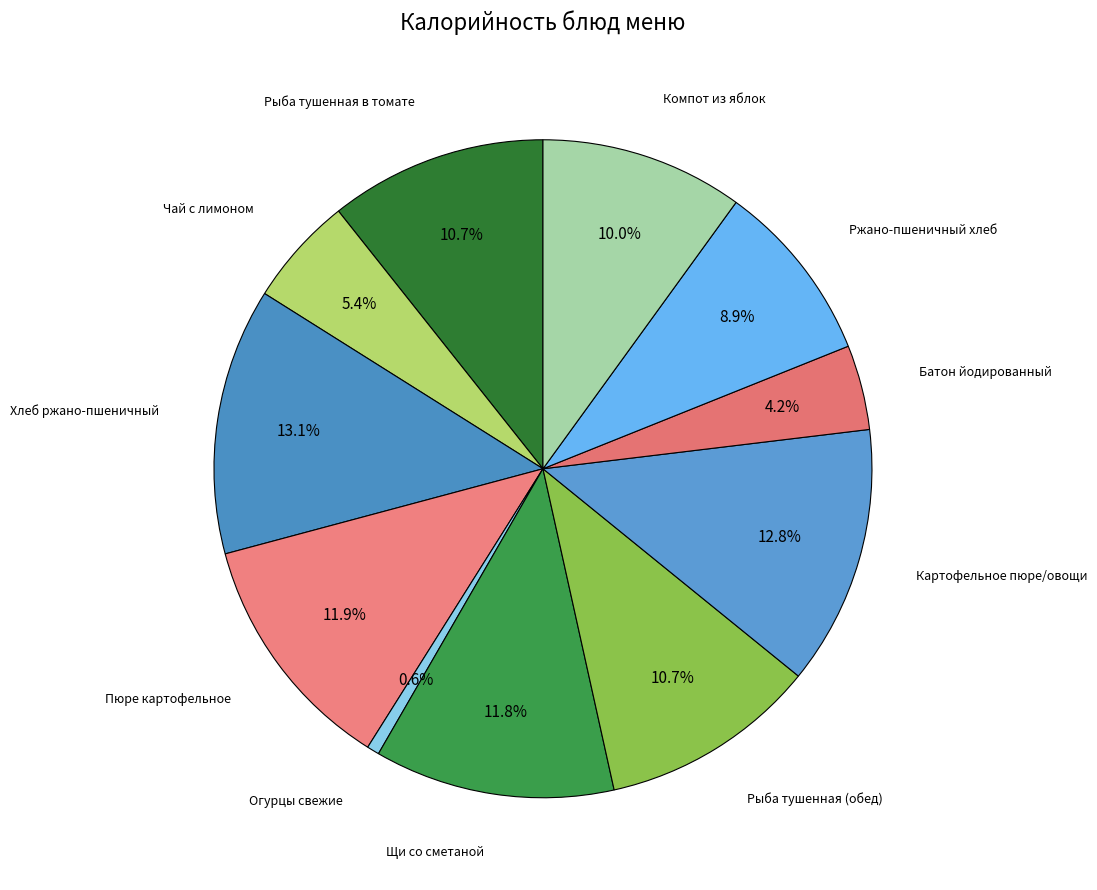

Does Ржано-пшеничный хлеб account for over 50% of the chart?

No